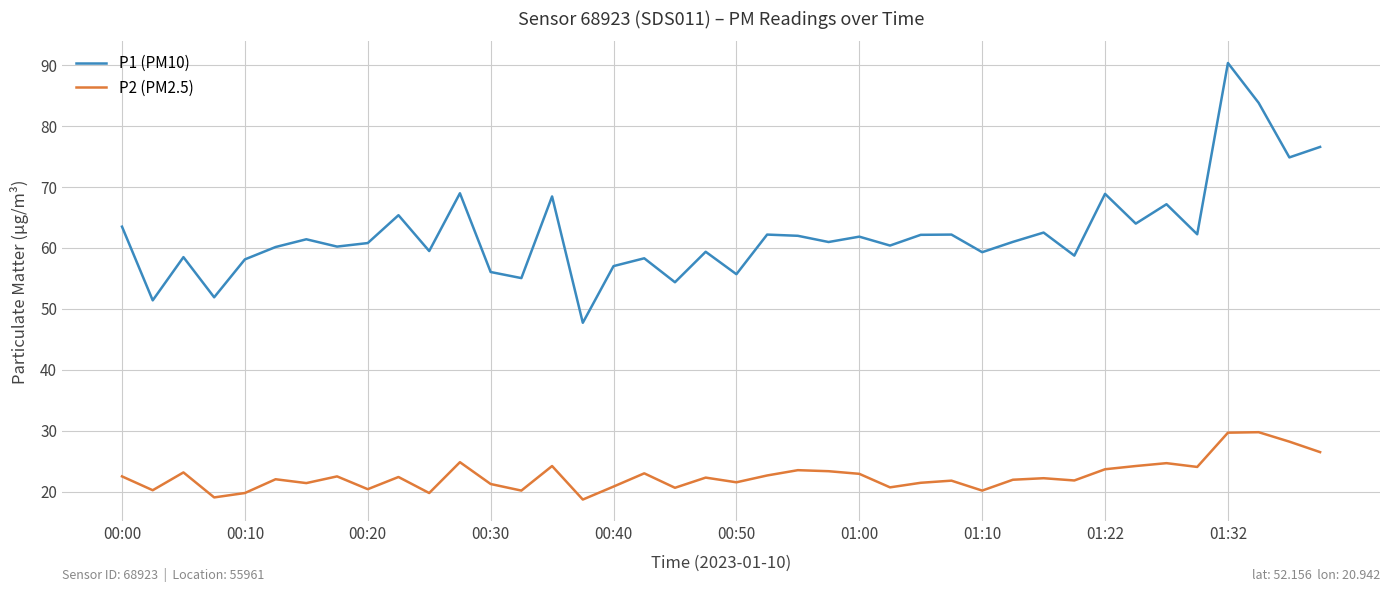

How many lines are shown in the chart?

2